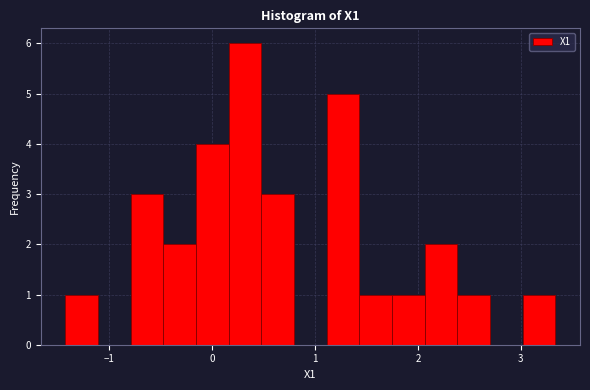

Around what value on the x-axis is the tallest bar? Give the approximate position of its centre, as read against the axis.

0.3